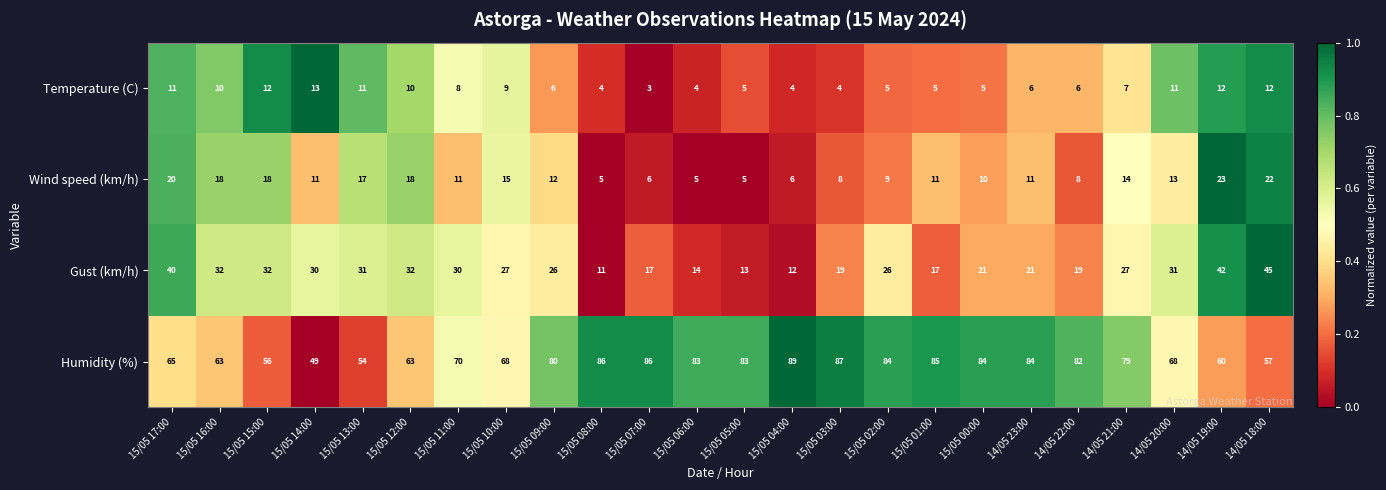

What is the difference between the second highest and second lowest values in the Humidity (%) series?

33